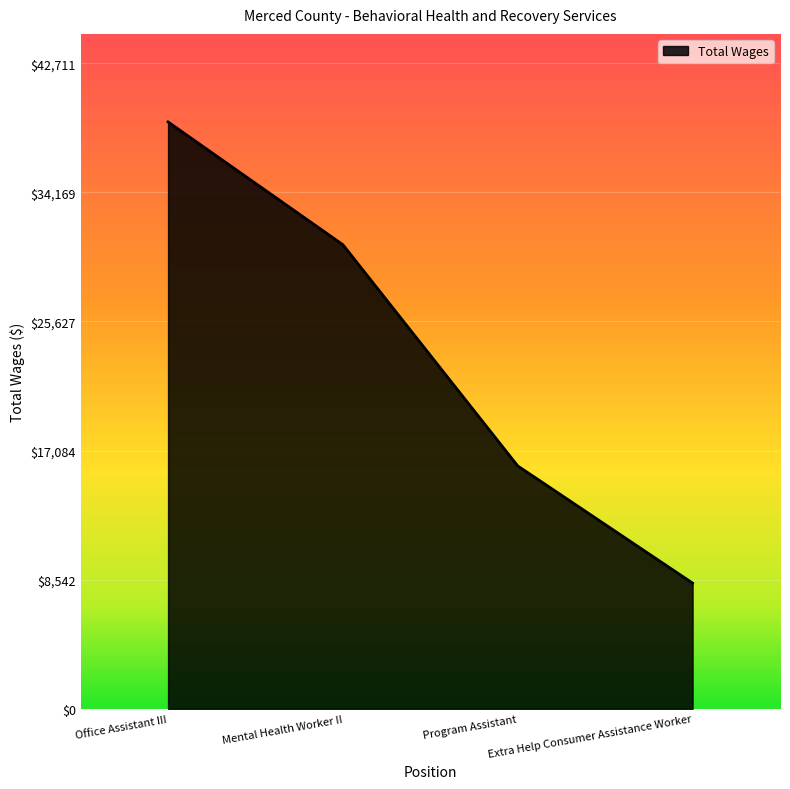

List the labels in order of value, largest first.

Office Assistant III, Mental Health Worker II, Program Assistant, Extra Help Consumer Assistance Worker